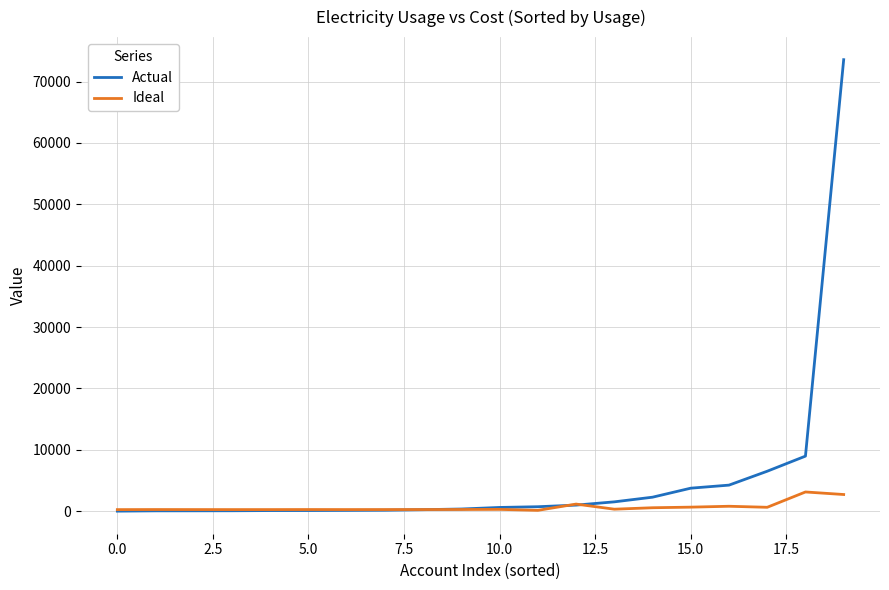

Which series has the largest total across all categories?

Actual